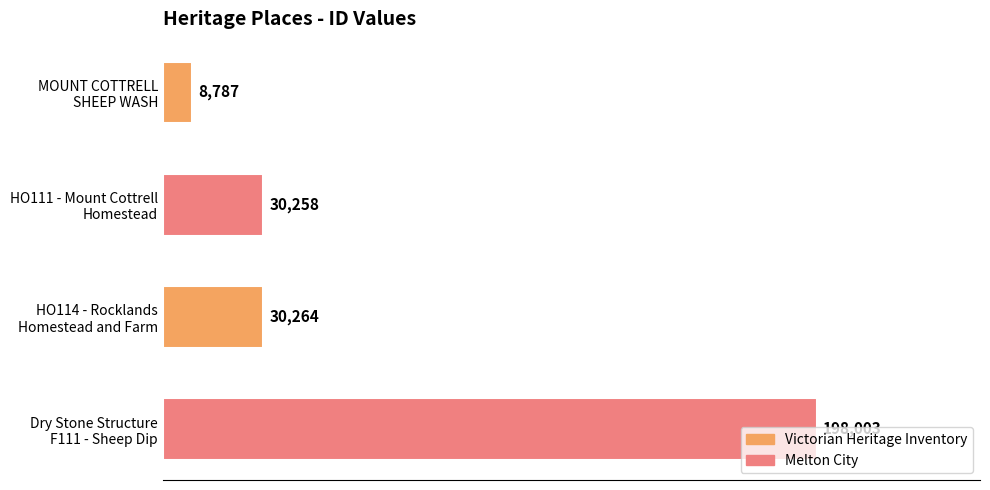

What is the average value?

66828